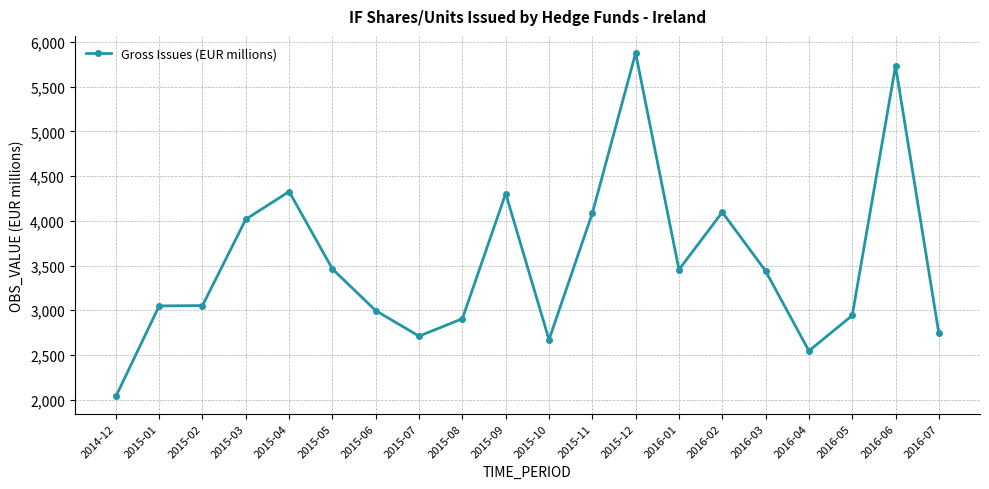

What is the label of the 8th point from the left?

2015-07